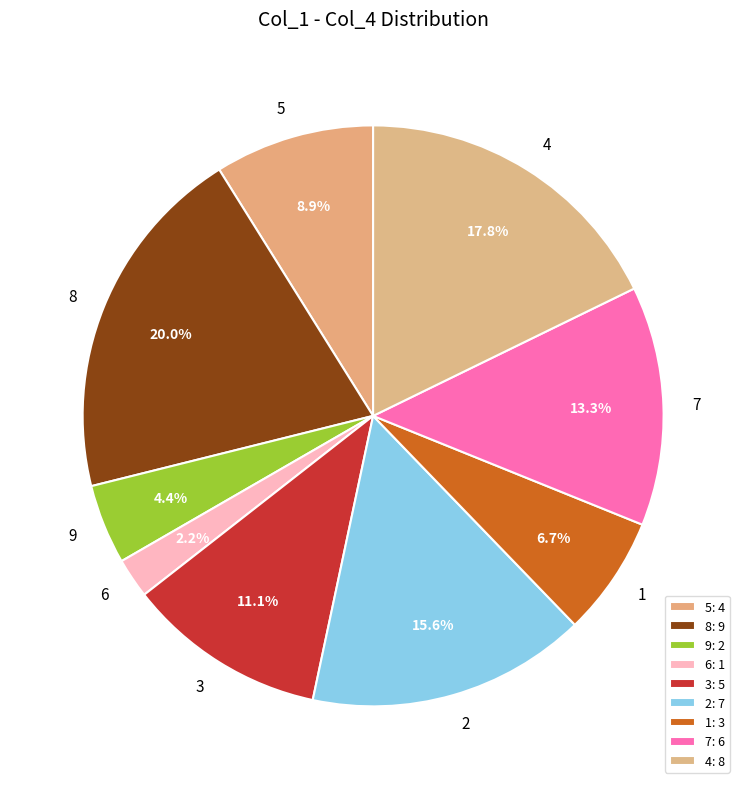

Approximately how many times larger is the value at 3 compared to 1?

1.7